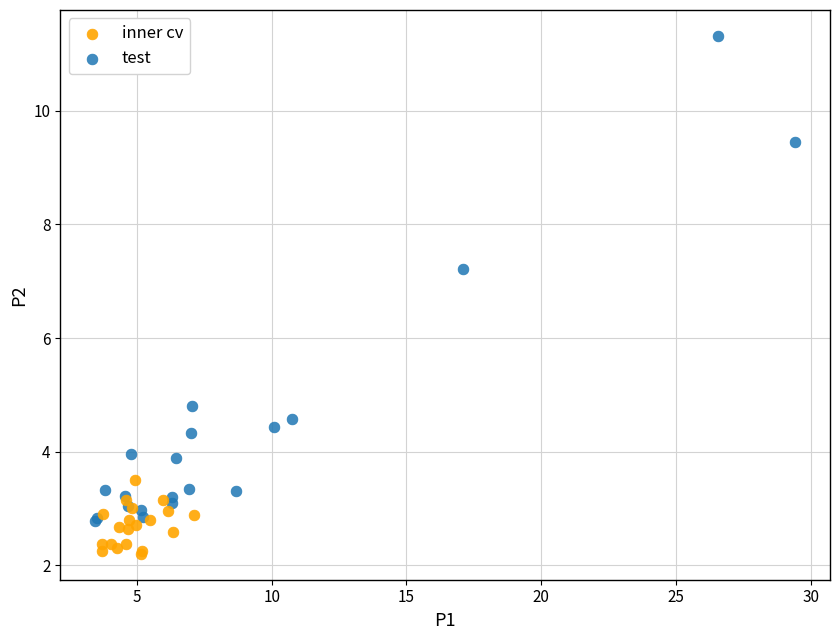

What are all the series names shown in the legend?

inner cv, test